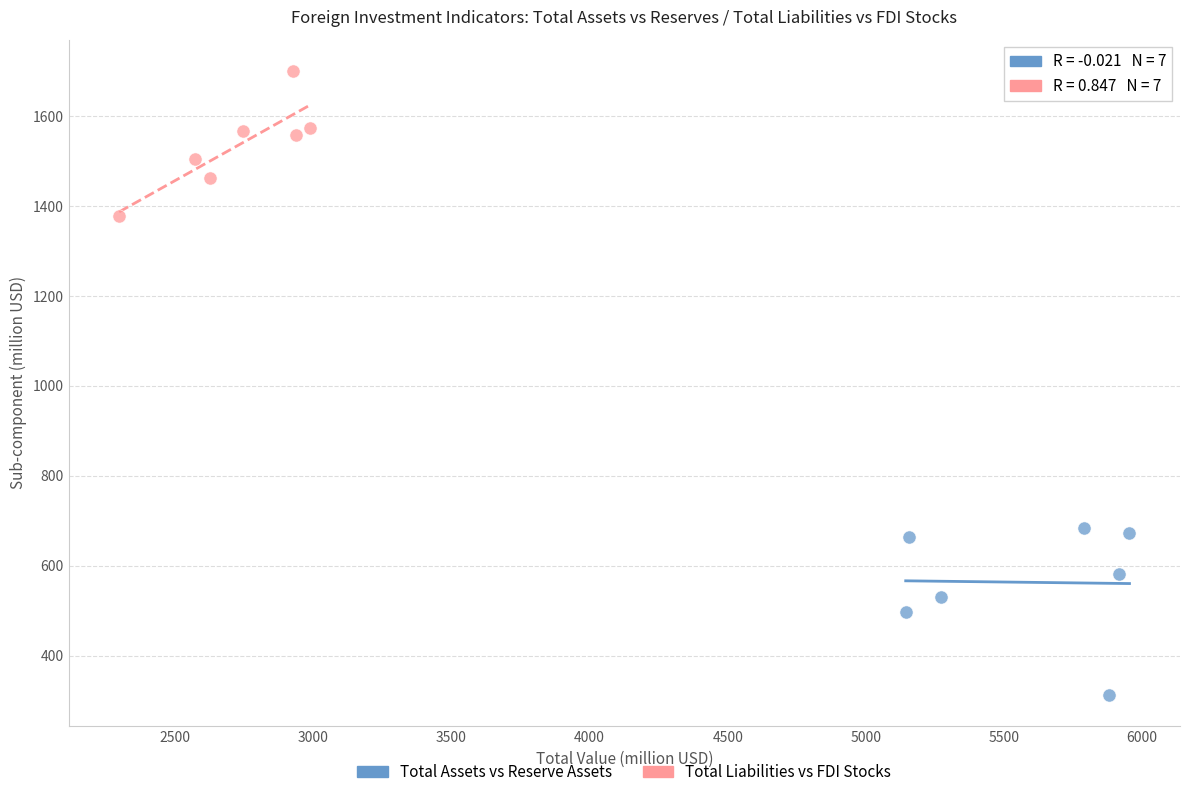

Which series contains the highest Y value?

Total Liabilities vs FDI Stocks